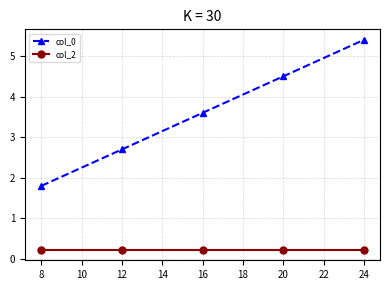

True or false: col_0 has a value of 1.8 at 8.

True